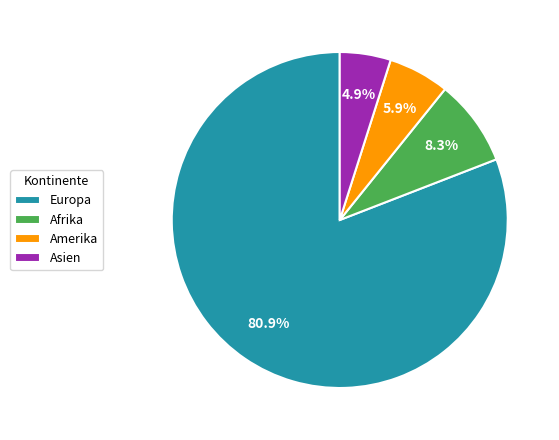

Which has a higher value, Afrika or Asien?

Afrika